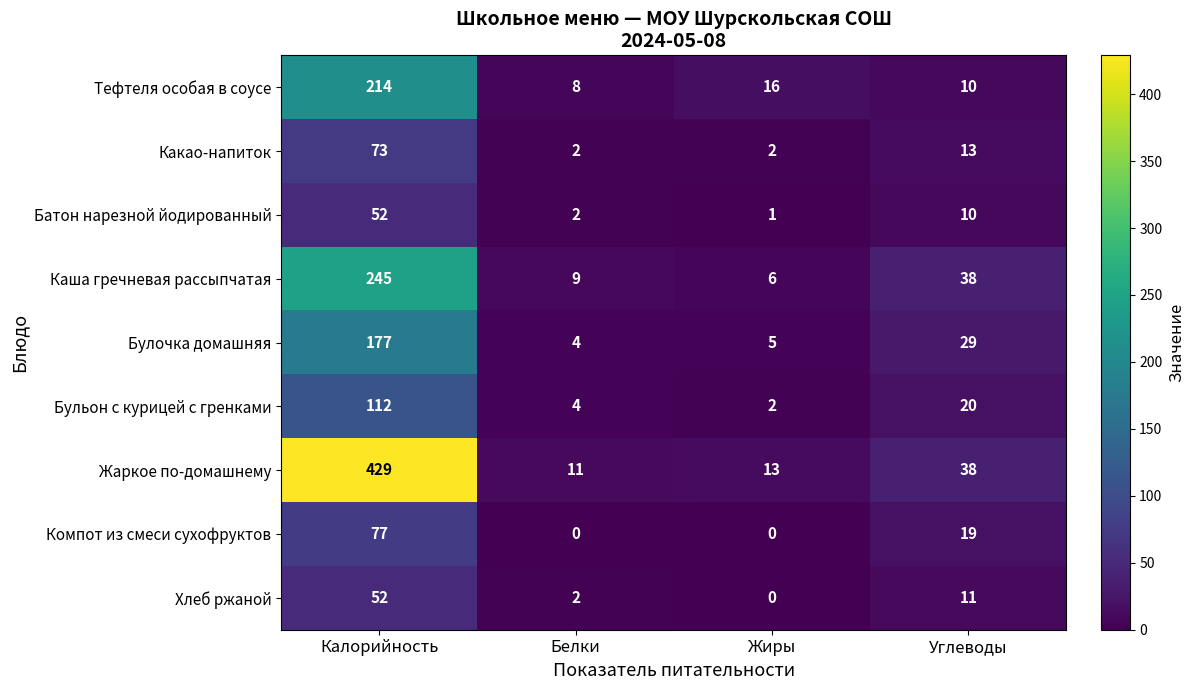

Rank the categories by Булочка домашняя value from highest to lowest.

Калорийность, Углеводы, Жиры, Белки